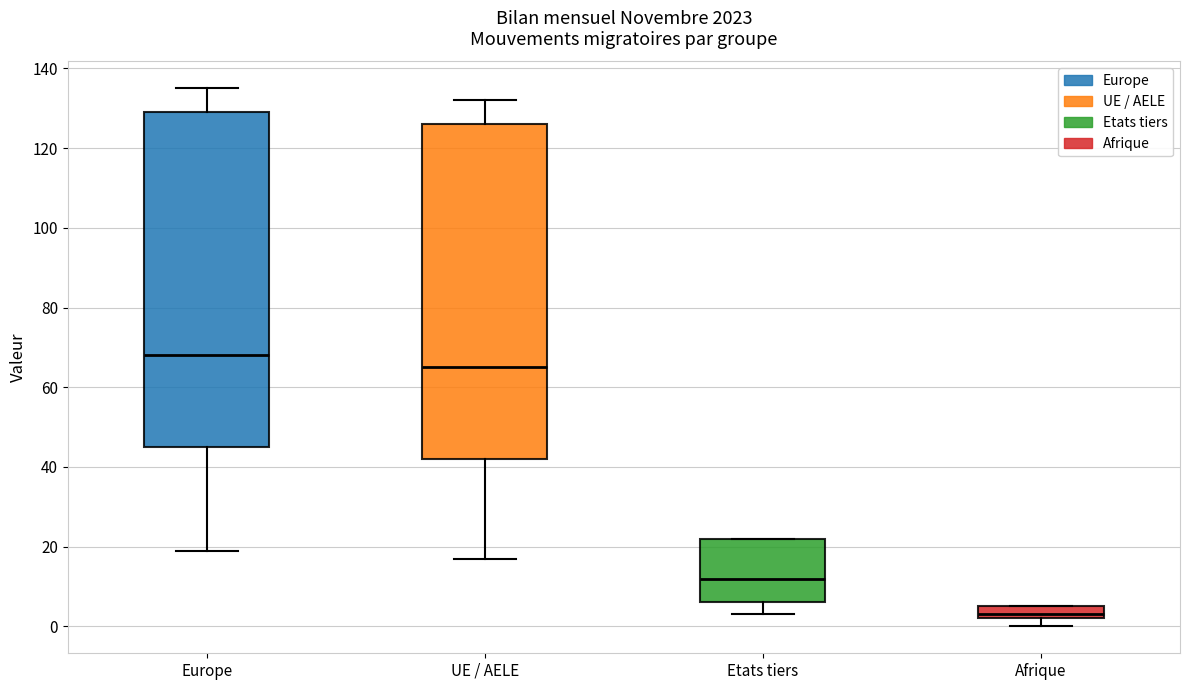

Reading left to right, transcribe this box plot: for each box, give where its median line is, the range the box spans, and where its two whiskers end, as read against the y-axis. The values are not printed on the chart, so give them approximately, as read against the axis.

Europe: median 68, box 46 to 130, whiskers 20 to 136
UE / AELE: median 66, box 42 to 126, whiskers 18 to 132
Etats tiers: median 12, box 6 to 22, whiskers 4 to 22
Afrique: median 4, box 2 to 6, whiskers 0 to 6